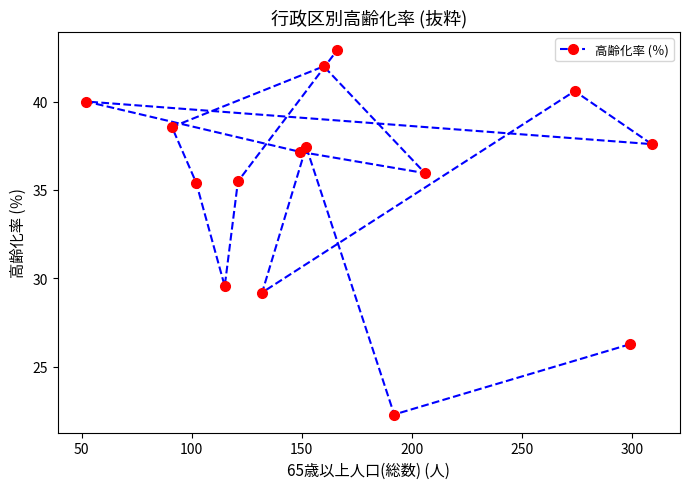

What is the minimum value shown in the chart?

22.3